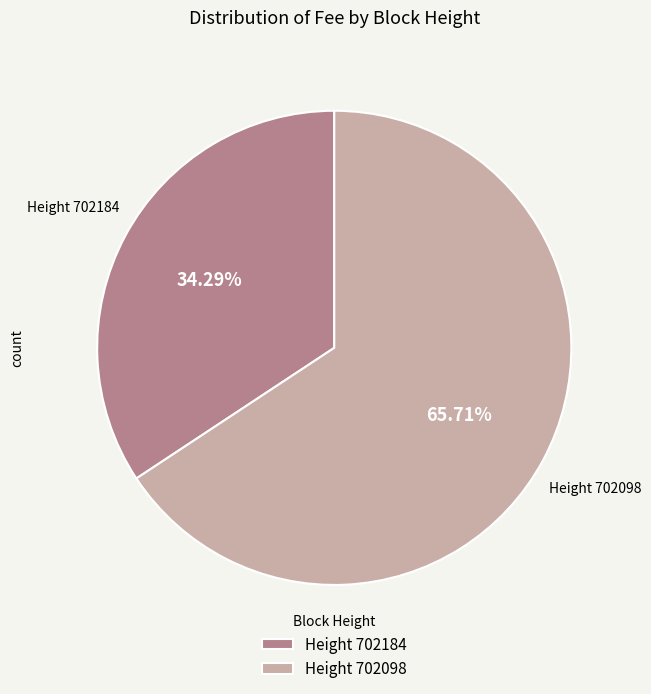

Which has a higher value, Height 702098 or Height 702184?

Height 702098